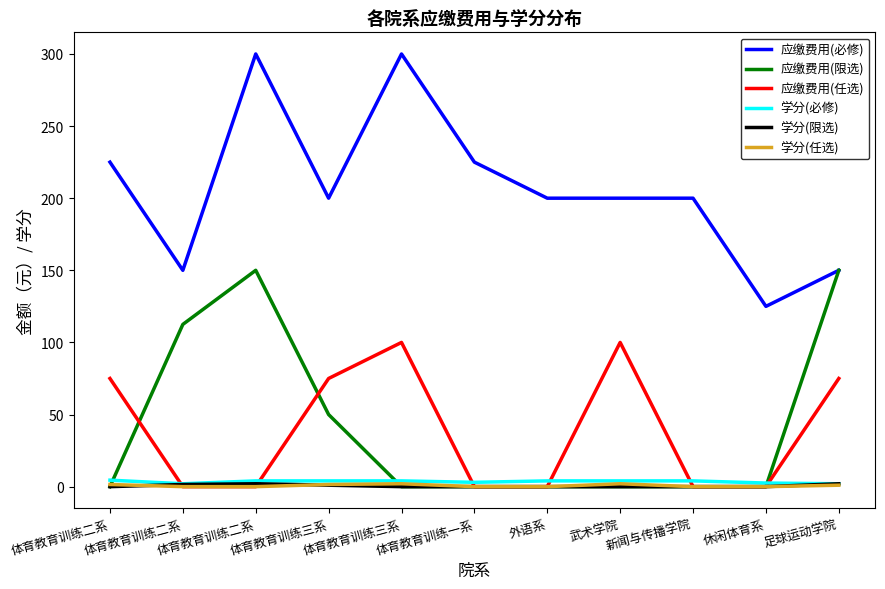

How many lines are shown in the chart?

6